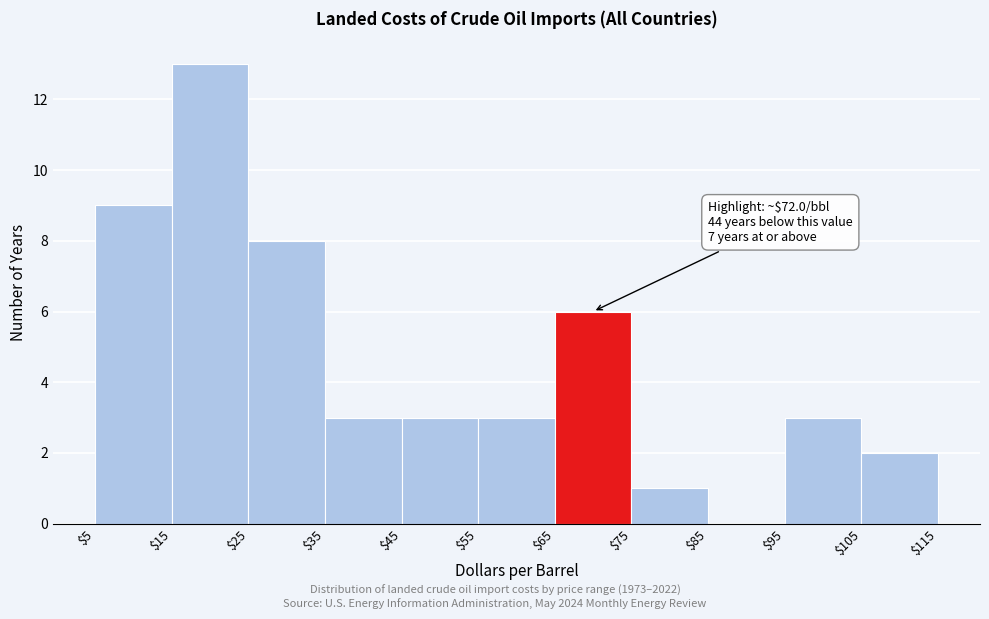

Over which range of the x-axis is the bar tallest?

$15 to $25